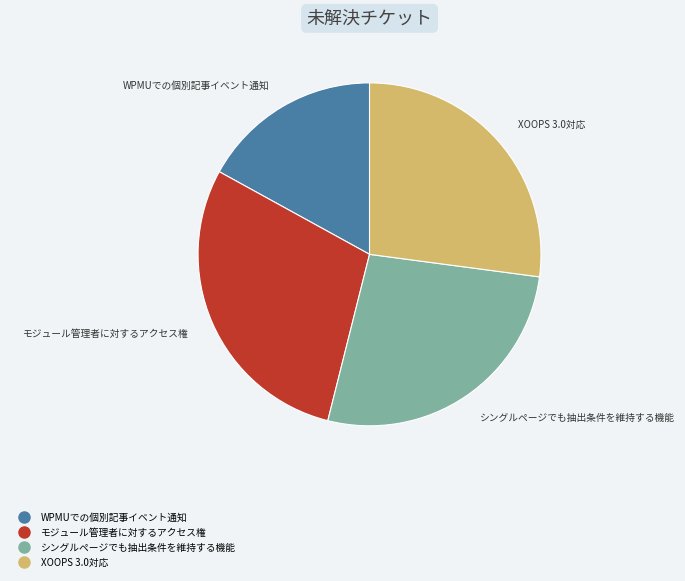

Is the sum of シングルページでも抽出条件を維持する機能 and XOOPS 3.0対応 greater than half?

Yes